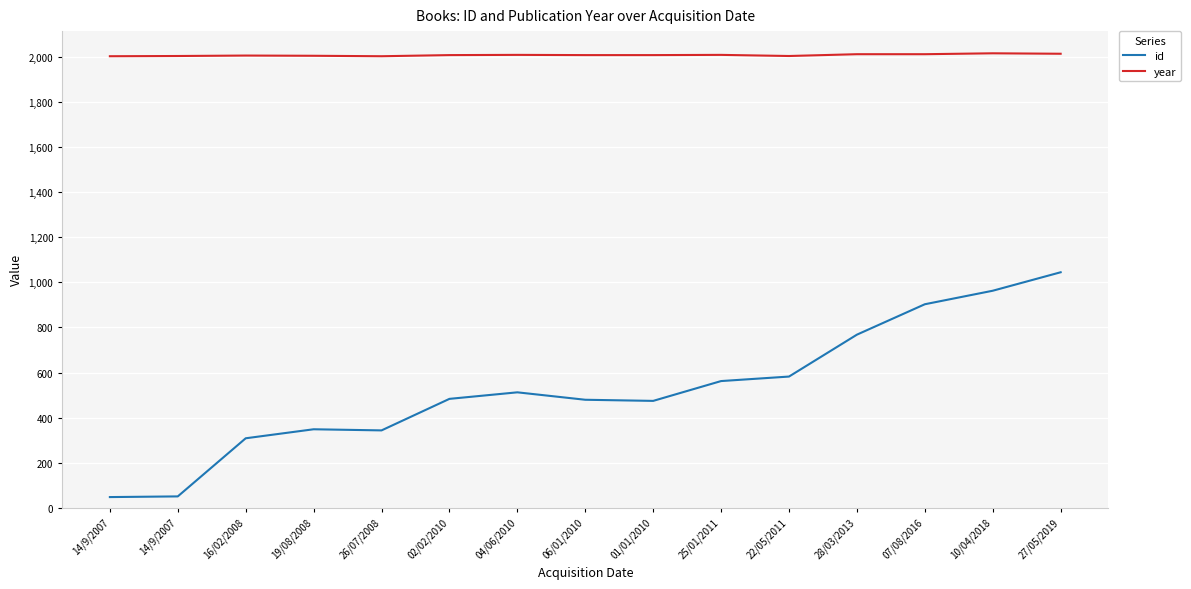

The value of id at 26/07/2008 is 343. True or false?

True